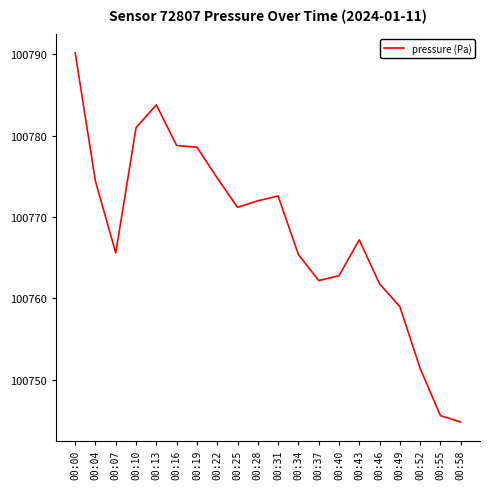

At which label does the data first exceed 100771?

00:00